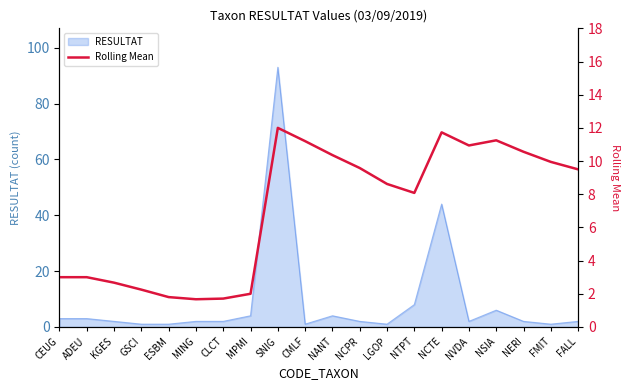

True or false: RESULTAT has a value of 8 at NTPT.

True